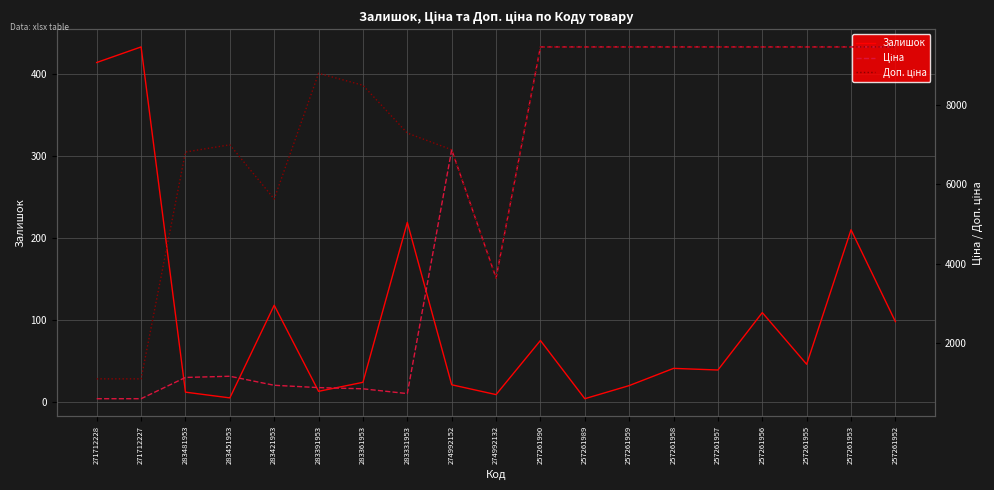

What is the value of the Ціна point at the 18th from the left?

9458.9